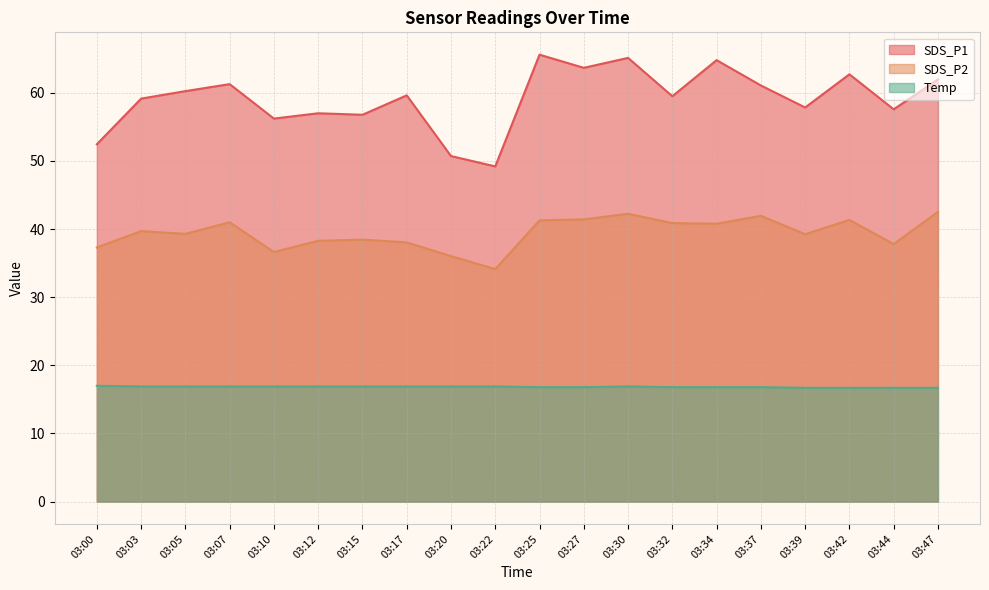

True or false: SDS_P1 and Temp intersect in this chart.

False